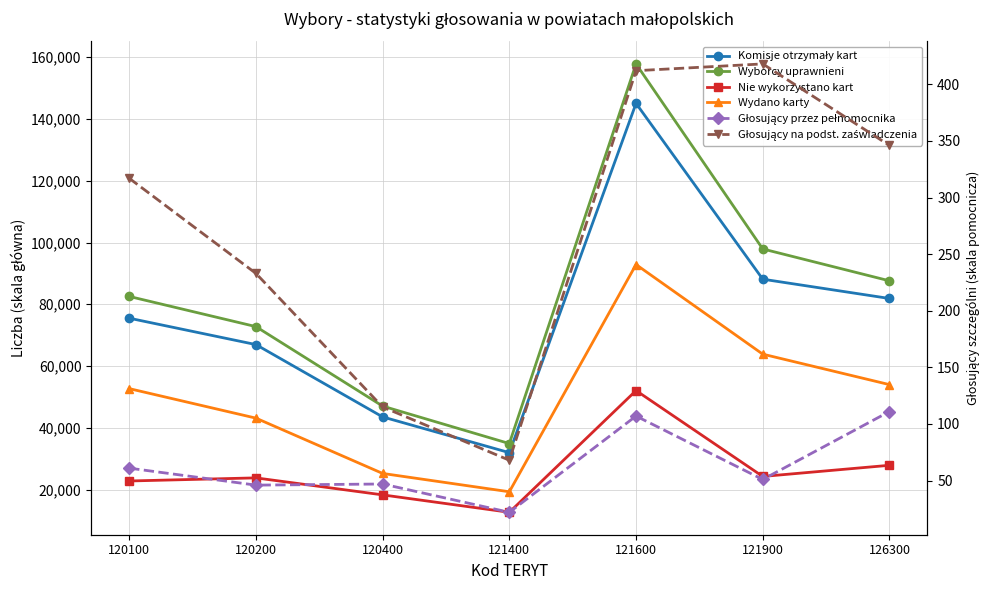

What is the sum of the Głosujący na podst. zaświadczenia values at 121900 and 126300?

764